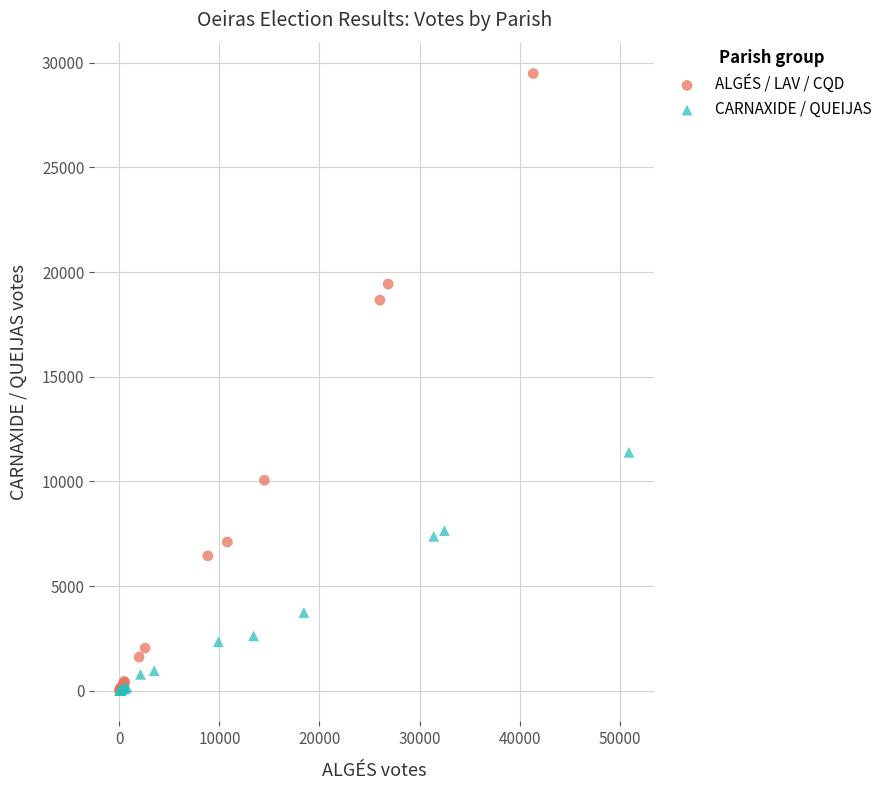

Which series contains the highest Y value?

ALGÉS / LAV / CQD